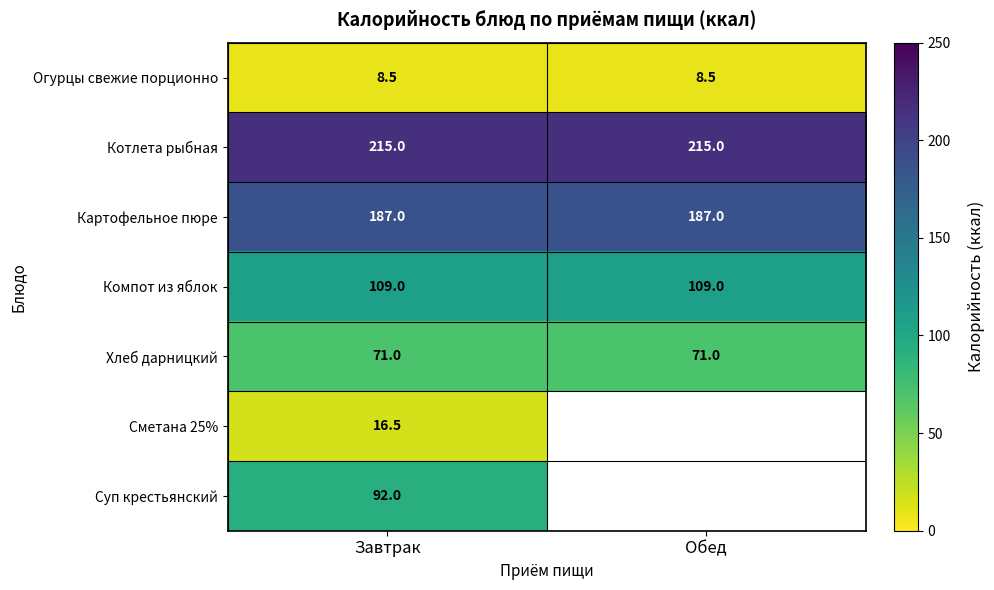

What is the spread (max minus min) of values at Завтрак?

206.5